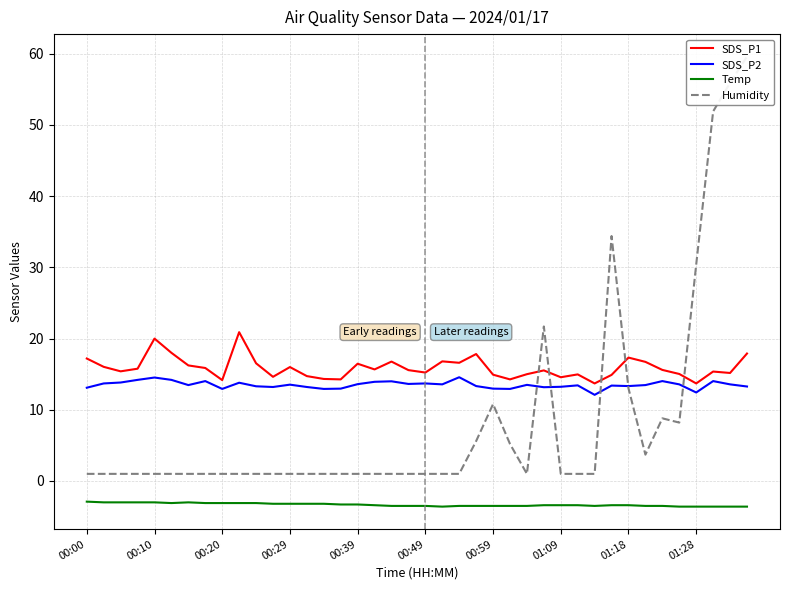

True or false: SDS_P2 and Temp intersect in this chart.

False